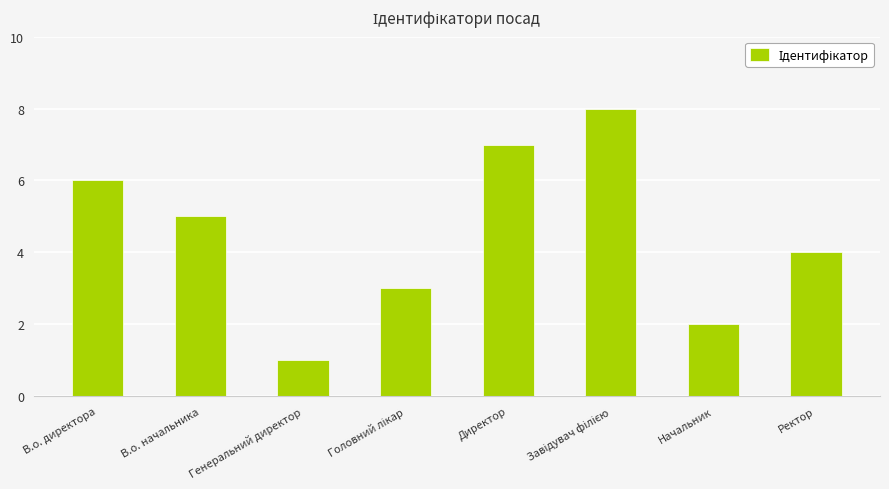

What is the smallest value displayed?

1